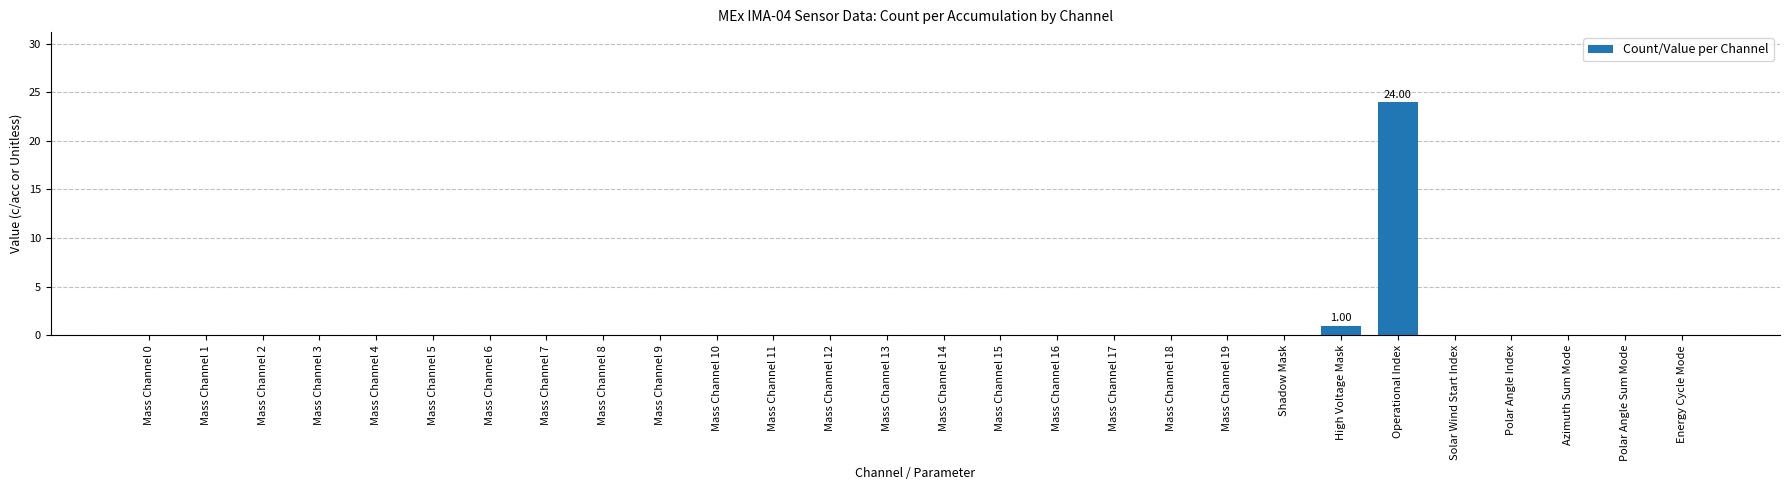

What is the sum of all values?

25